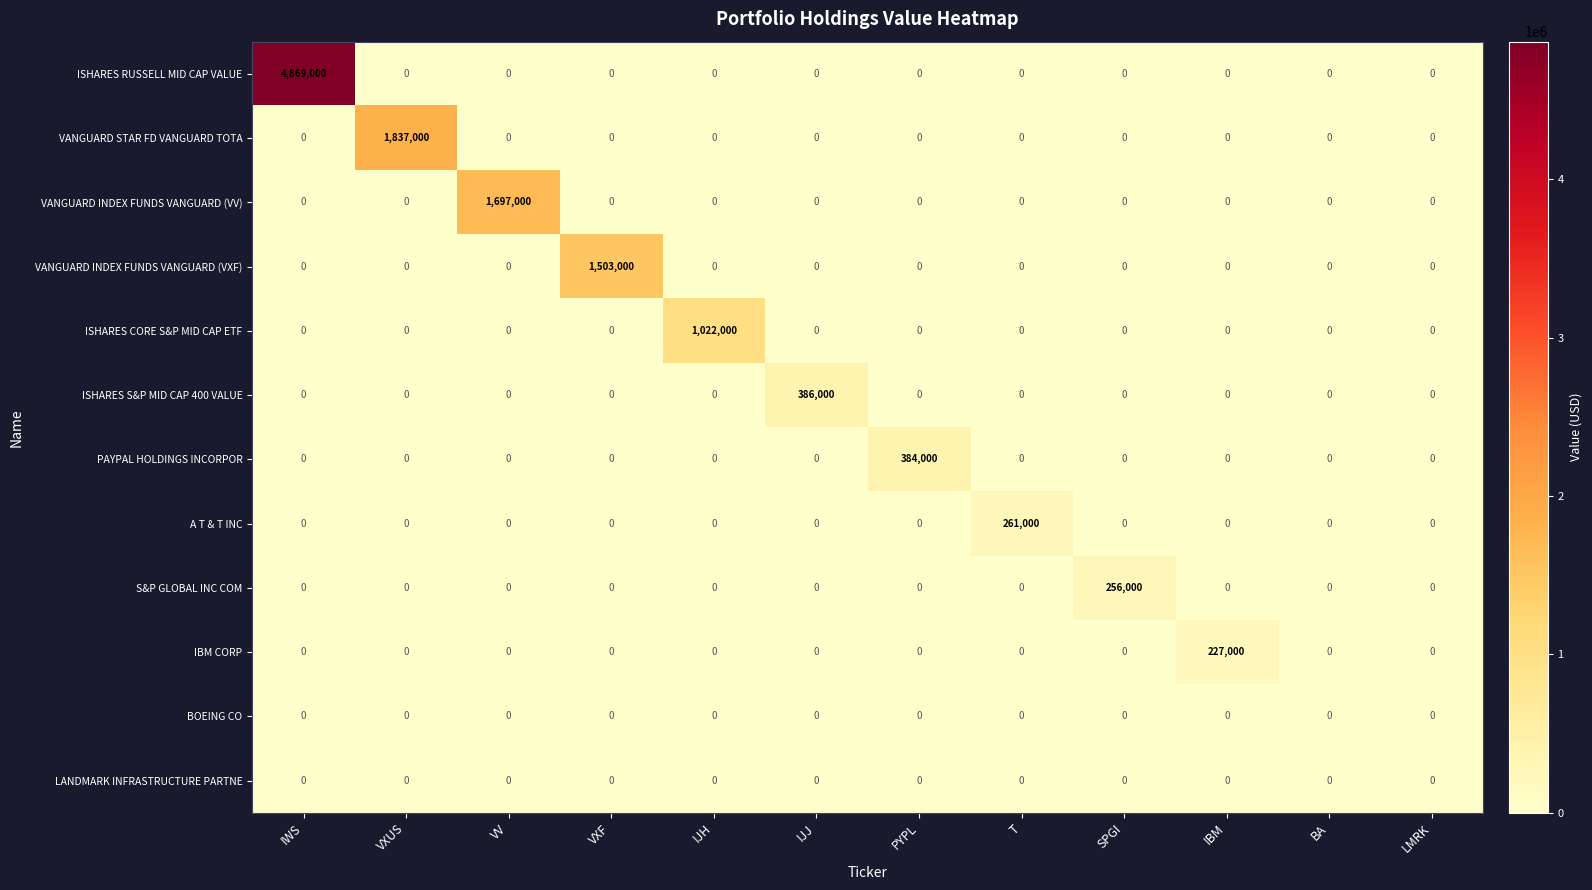

Which series has the largest total across all categories?

ISHARES RUSSELL MID CAP VALUE